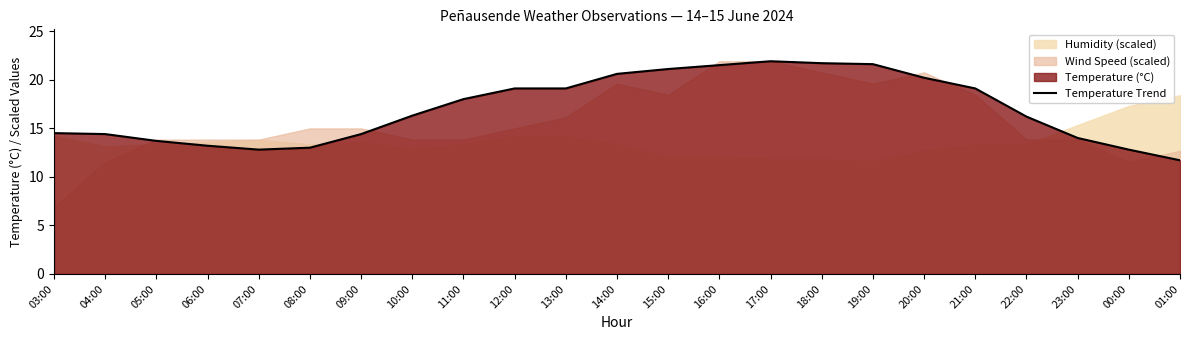

What is the value of the 3rd point from the left?

13.7